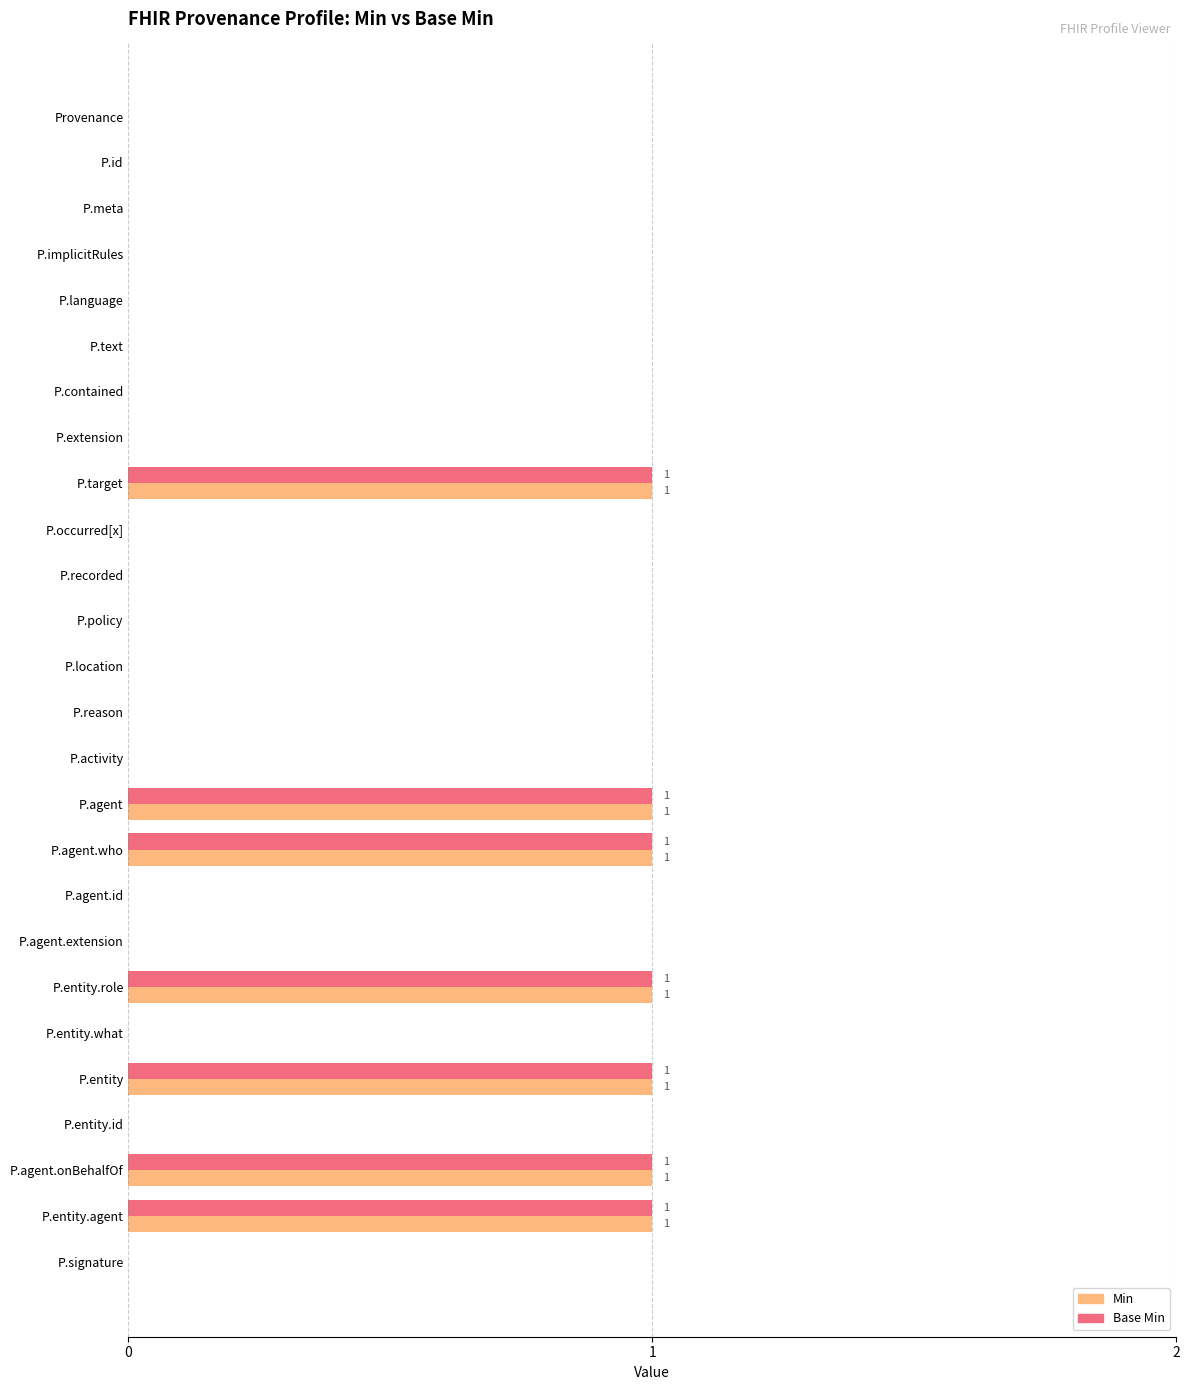

Is it true that Base Min equals 1 at P.agent.who?

True